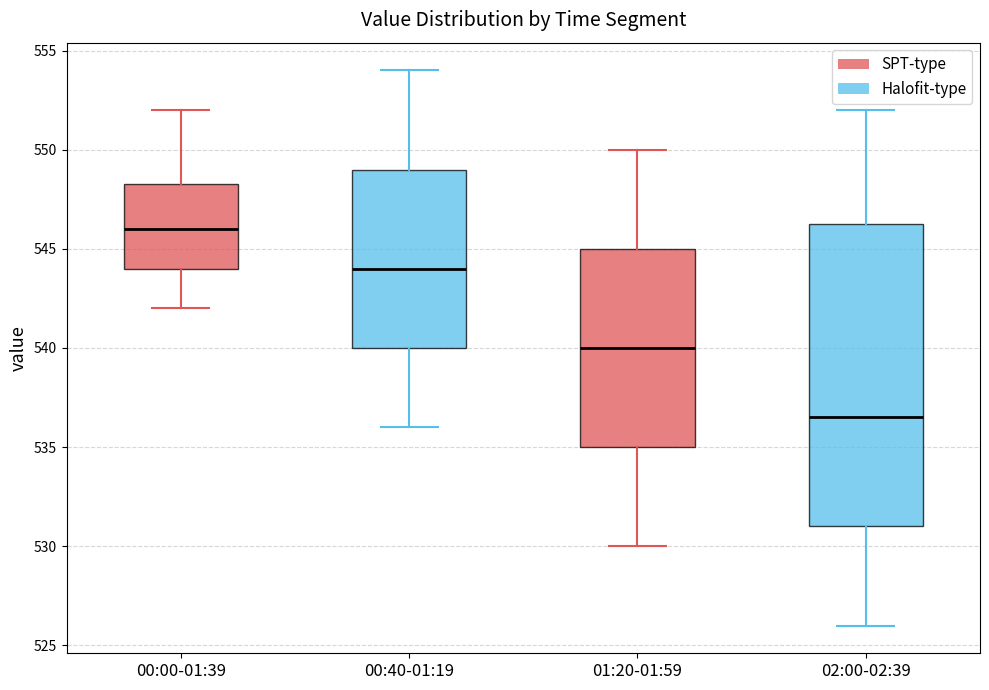

Reading left to right, transcribe this box plot: for each box, give where its median line is, the range the box spans, and where its two whiskers end, as read against the y-axis. The values are not printed on the chart, so give them approximately, as read against the axis.

00:00-01:39: median 546.0, box 544.0 to 548.5, whiskers 542.0 to 552.0
00:40-01:19: median 544.0, box 540.0 to 549.0, whiskers 536.0 to 554.0
01:20-01:59: median 540.0, box 535.0 to 545.0, whiskers 530.0 to 550.0
02:00-02:39: median 536.5, box 531.0 to 546.5, whiskers 526.0 to 552.0